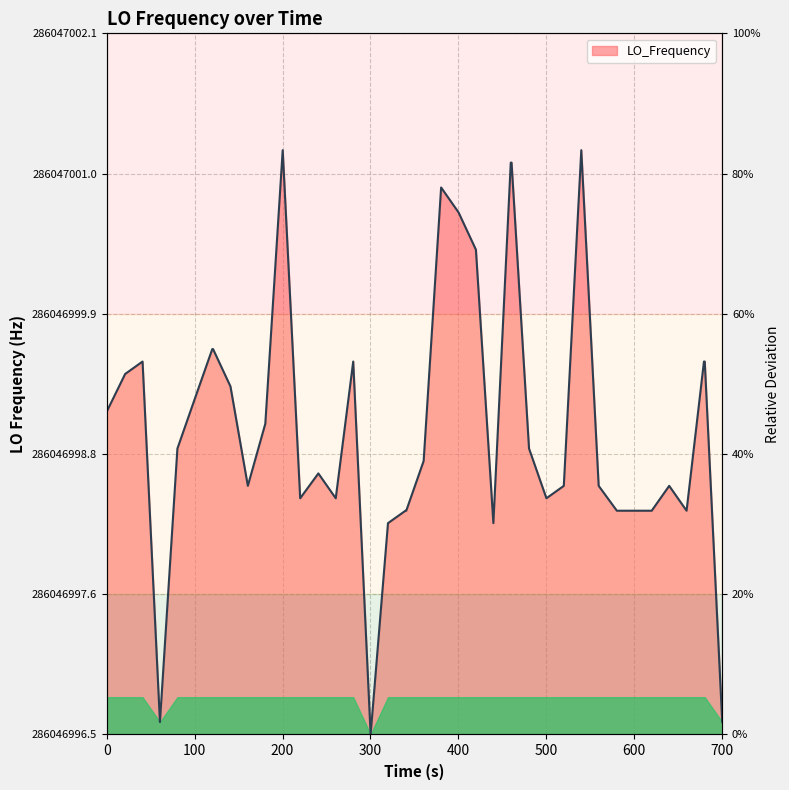

How many lines are shown in the chart?

1